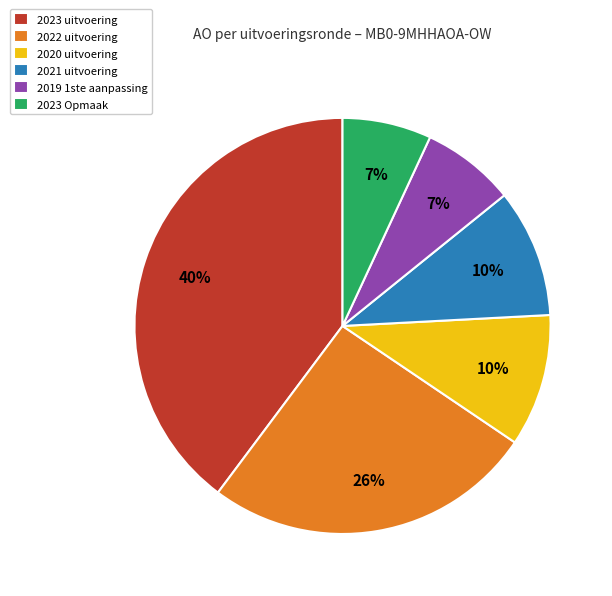

What is the largest slice in the pie chart?

2023 uitvoering